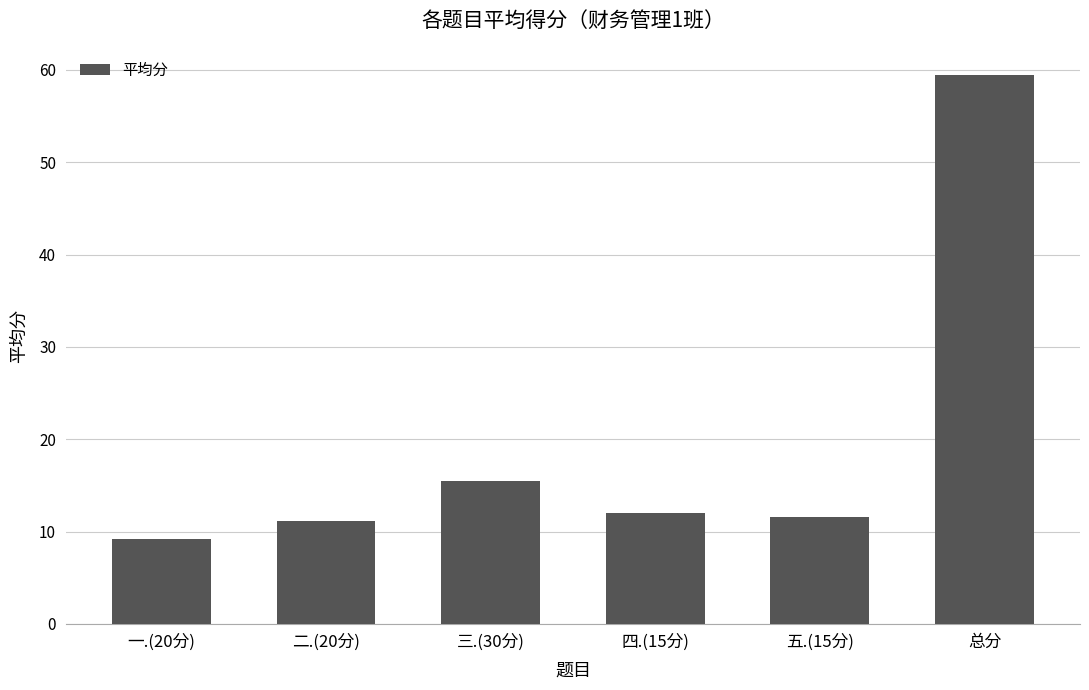

Approximately how many times larger is the value at 五.(15分) compared to 一.(20分)?

1.3